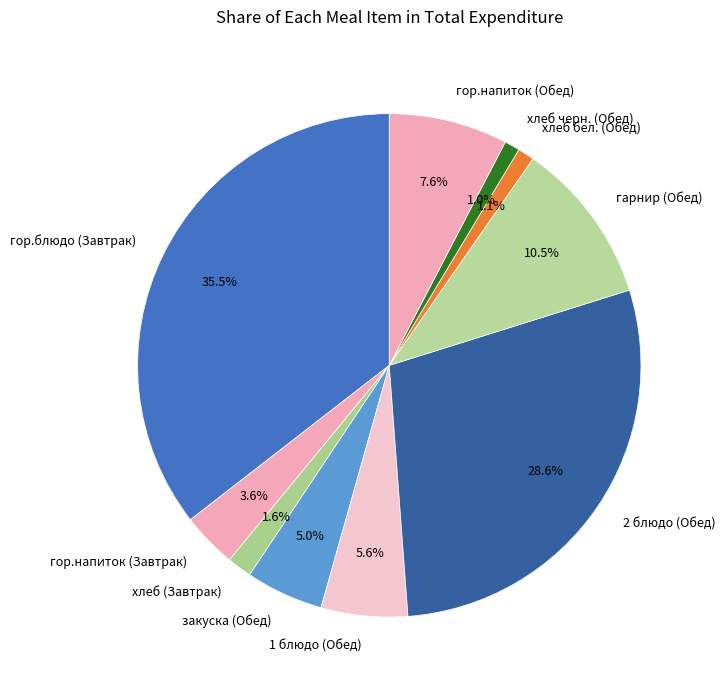

Which slice is the largest?

гор.блюдо (Завтрак)